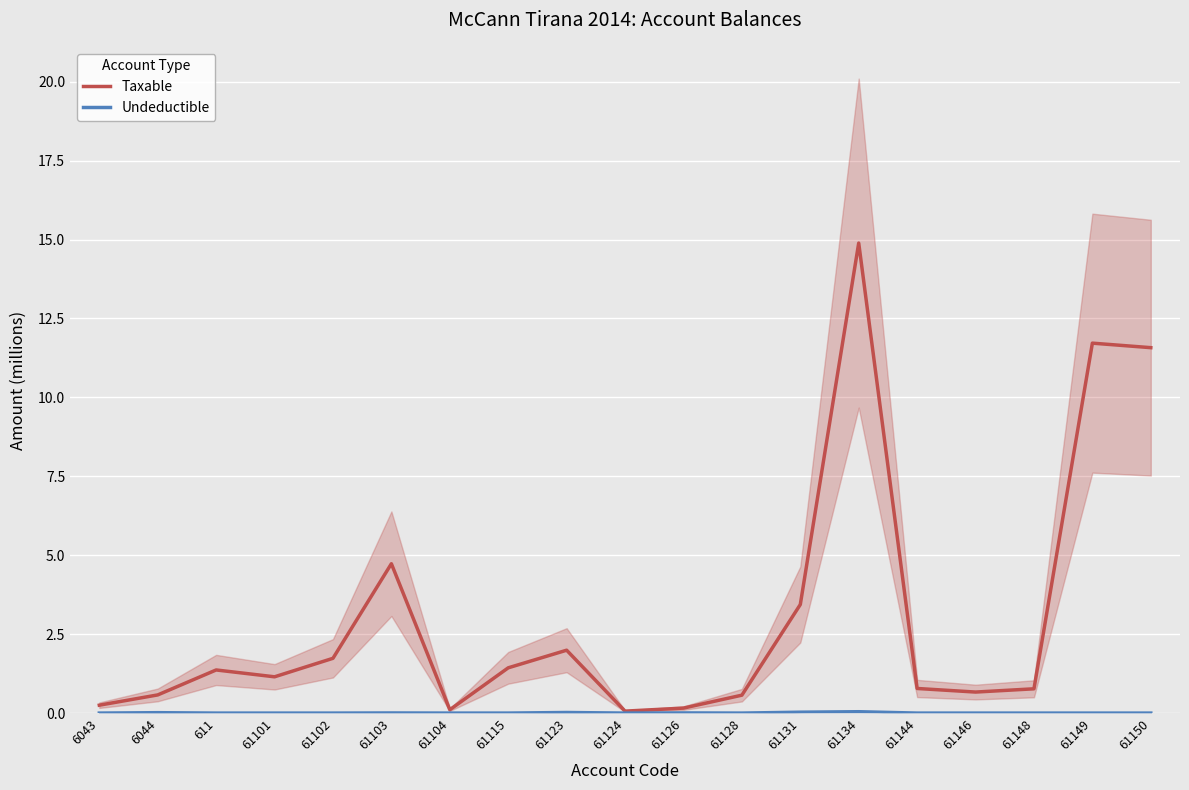

At which category is the sum across all series the highest?

61134